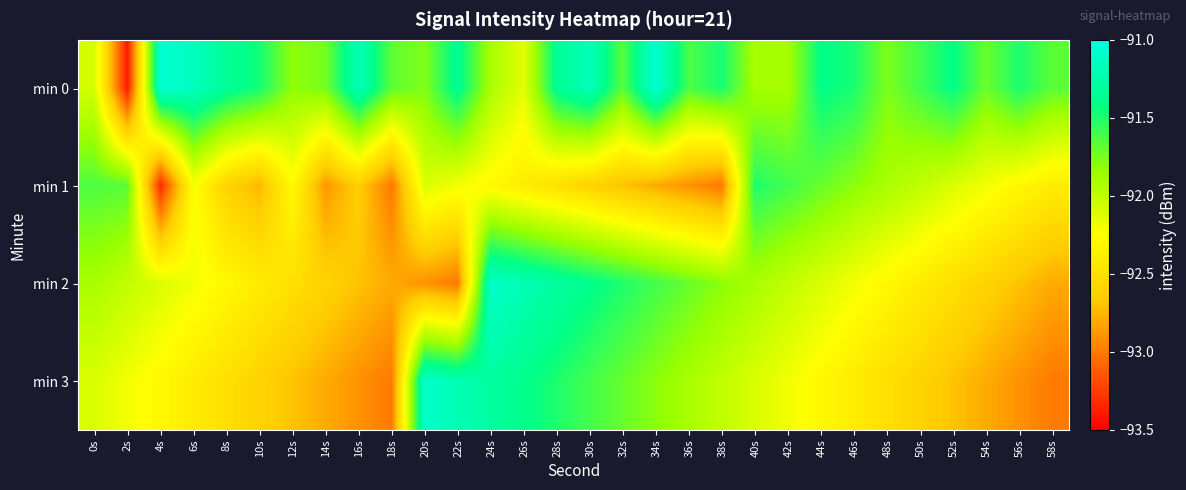

Reading left to right, extract all data points from this chart.

min 0: 0s=-92.1	2s=-93.4	4s=-91.1	6s=-91.1	8s=-91.3	10s=-91.5	12s=-91.8	14s=-91.7	16s=-91.2	18s=-91.7	20s=-91.8	22s=-91.4	24s=-91.9	26s=-92.1	28s=-91.4	30s=-91.2	32s=-91.7	34s=-91.1	36s=-91.6	38s=-91.5	40s=-91.9	42s=-91.9	44s=-91.4	46s=-91.5	48s=-91.8	50s=-91.6	52s=-91.4	54s=-91.7	56s=-91.5	58s=-91.7
min 1: 0s=-91.6	2s=-91.7	4s=-93.3	6s=-92.2	8s=-92.6	10s=-92.8	12s=-92.3	14s=-92.9	16s=-92.6	18s=-93.0	20s=-92.1	22s=-92.2	24s=-92.3	26s=-92.4	28s=-92.5	30s=-92.6	32s=-92.7	34s=-92.8	36s=-92.9	38s=-93.0	40s=-91.5	42s=-91.6	44s=-91.7	46s=-91.8	48s=-91.9	50s=-92.0	52s=-92.1	54s=-92.2	56s=-92.3	58s=-92.4
min 2: 0s=-91.9	2s=-92.0	4s=-92.1	6s=-92.2	8s=-92.3	10s=-92.4	12s=-92.5	14s=-92.6	16s=-92.7	18s=-92.8	20s=-92.9	22s=-93.0	24s=-91.1	26s=-91.2	28s=-91.3	30s=-91.4	32s=-91.5	34s=-91.6	36s=-91.7	38s=-91.8	40s=-91.9	42s=-92.0	44s=-92.1	46s=-92.2	48s=-92.3	50s=-92.4	52s=-92.5	54s=-92.6	56s=-92.7	58s=-92.8
min 3: 0s=-92.1	2s=-92.2	4s=-92.3	6s=-92.4	8s=-92.5	10s=-92.6	12s=-92.7	14s=-92.8	16s=-92.9	18s=-93.0	20s=-91.1	22s=-91.2	24s=-91.3	26s=-91.4	28s=-91.5	30s=-91.6	32s=-91.7	34s=-91.8	36s=-91.9	38s=-92.0	40s=-92.1	42s=-92.2	44s=-92.3	46s=-92.4	48s=-92.5	50s=-92.6	52s=-92.7	54s=-92.8	56s=-92.9	58s=-93.0